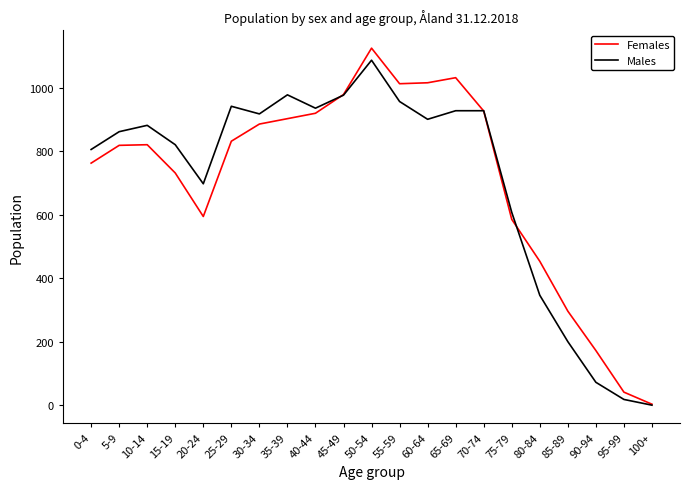

Where is the first local minimum for Females?

20-24